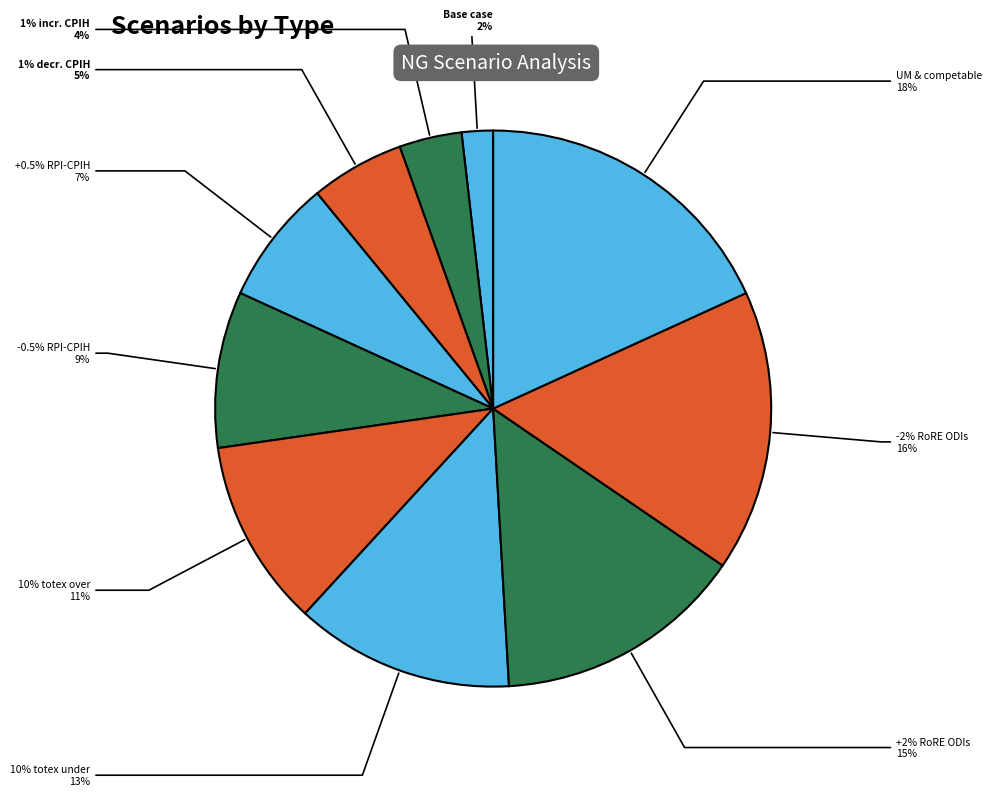

Rank the categories by value from highest to lowest.

include impact of UM & competable spend, -2% RoRE performance based on ODIs, +2% RoRE performance based on ODIs, 10% totex underspend, 10% totex overspend, 0.5% decrease in RPI-CPIH inflation, 0.5% increase in RPI-CPIH inflation, 1% decrease in CPIH inflation, 1% increase in CPIH inflation, Base case based on NG's package